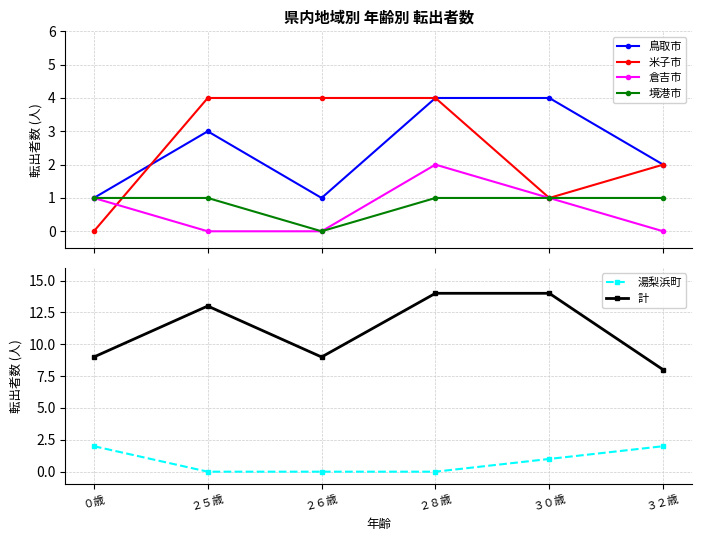

Between ０歳 and ２６歳, which is larger?

０歳